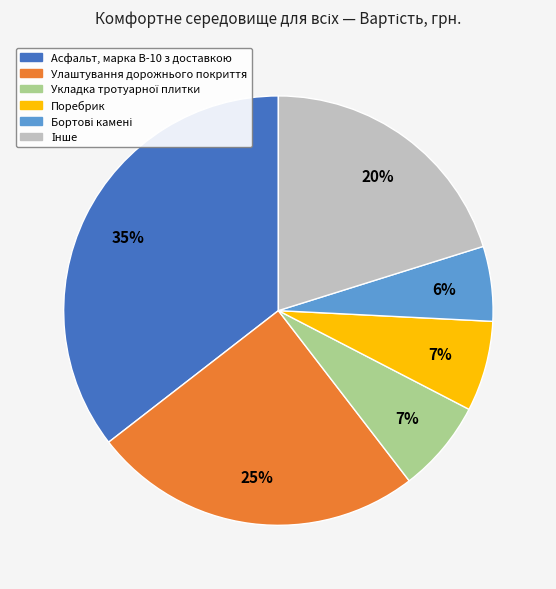

Does Поребрик account for over 50% of the chart?

No